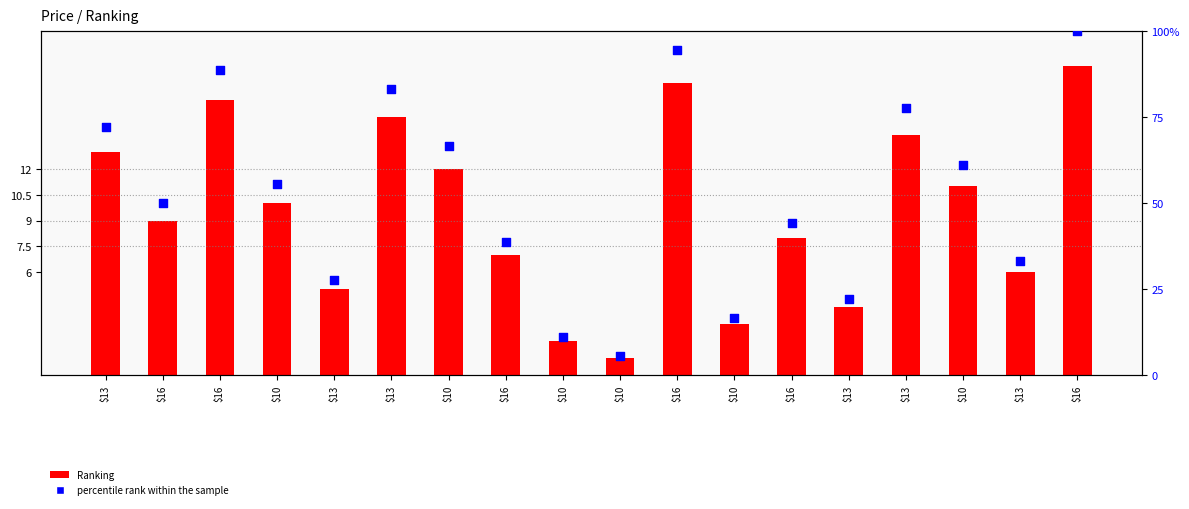

At how many categories does at least one series exceed 42?

11